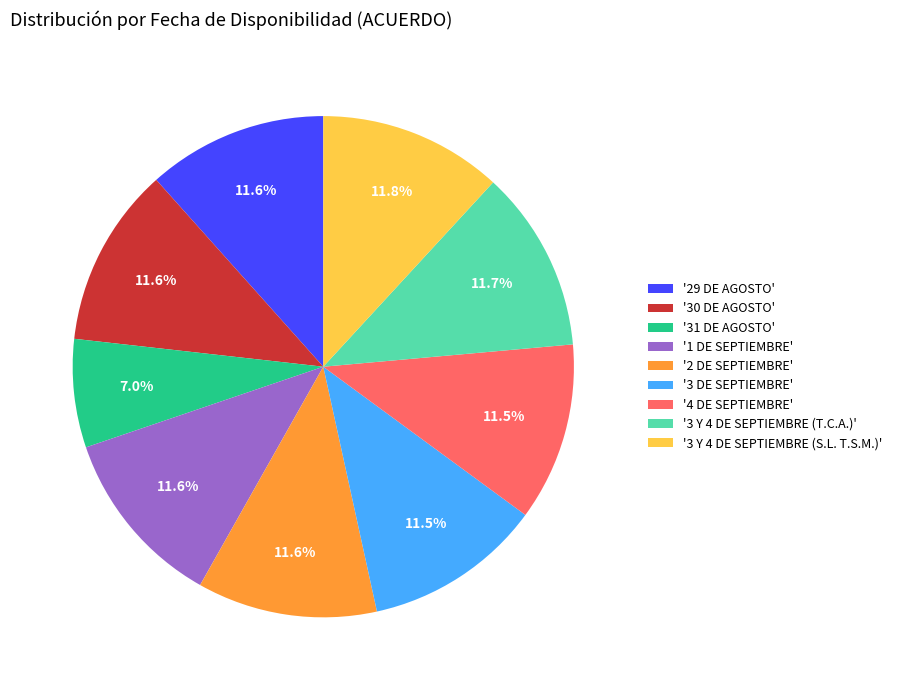

Count the number of slices in the pie.

9